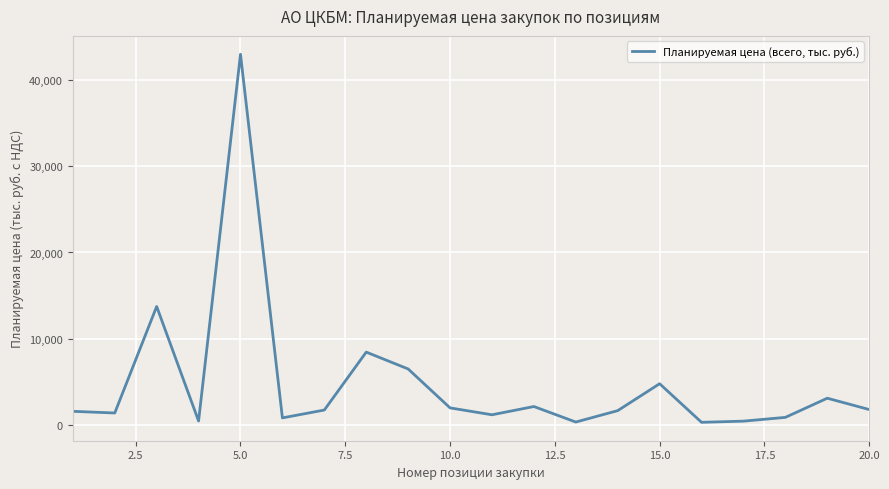

What is the maximum value shown in the chart?

42955.2